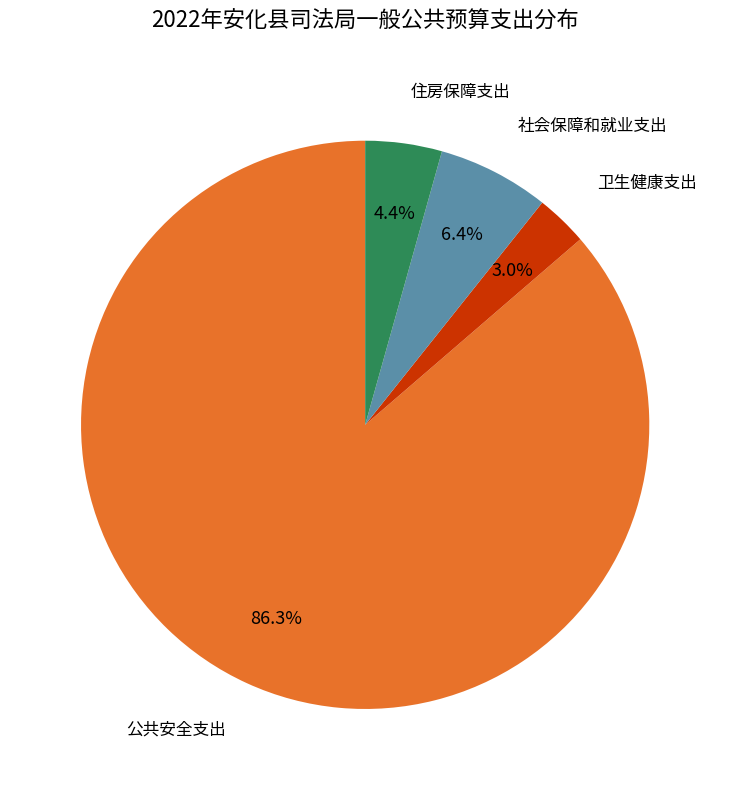

Is there a majority slice in this chart?

Yes